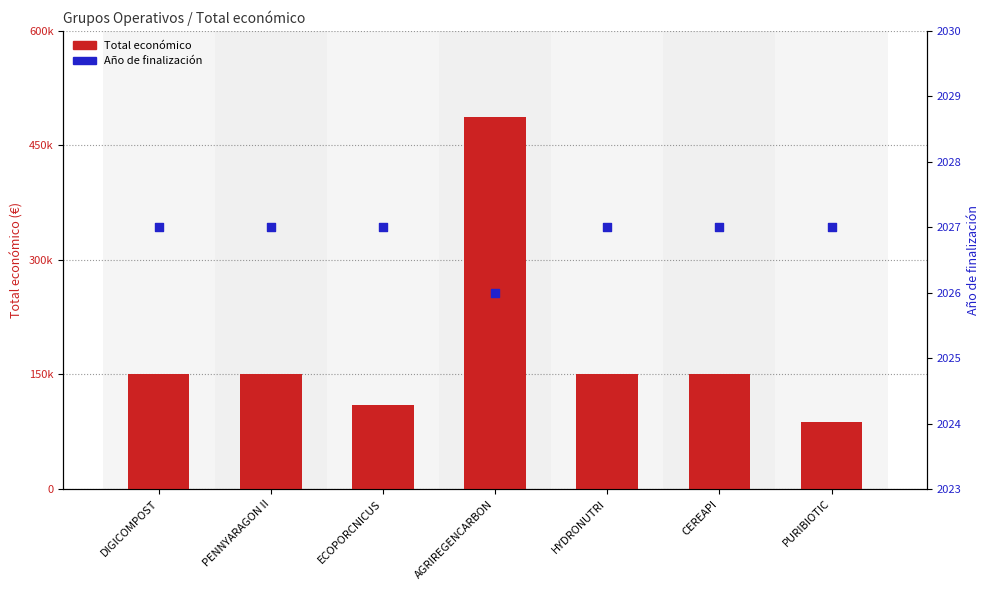

Which series reaches the minimum Y coordinate?

Año de finalización